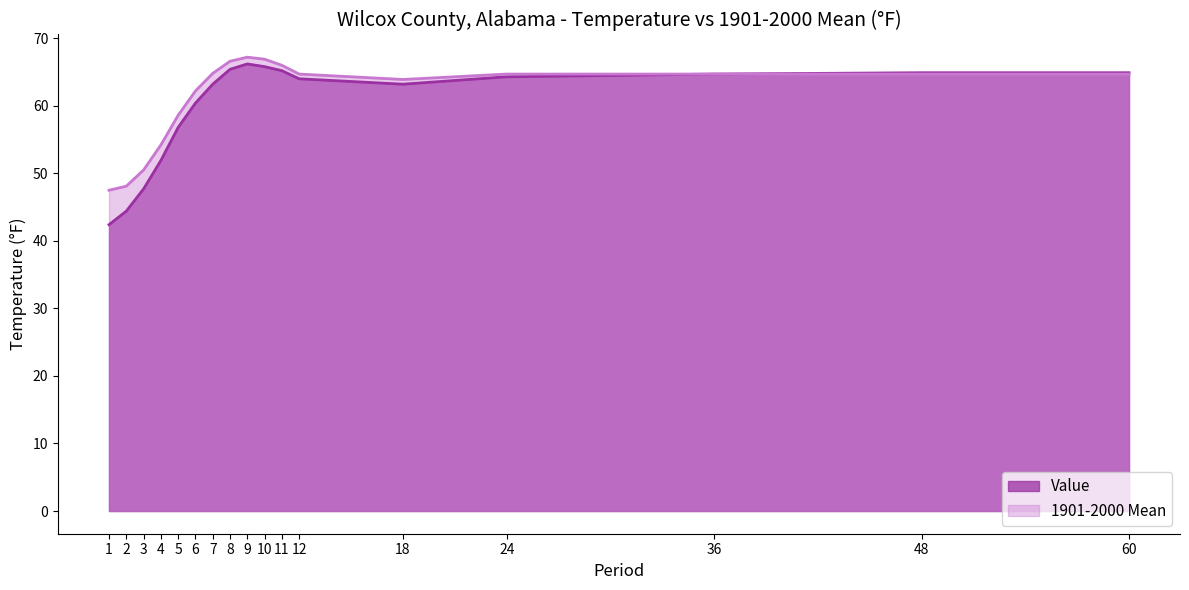

Where does the Value series first go above 64?

8